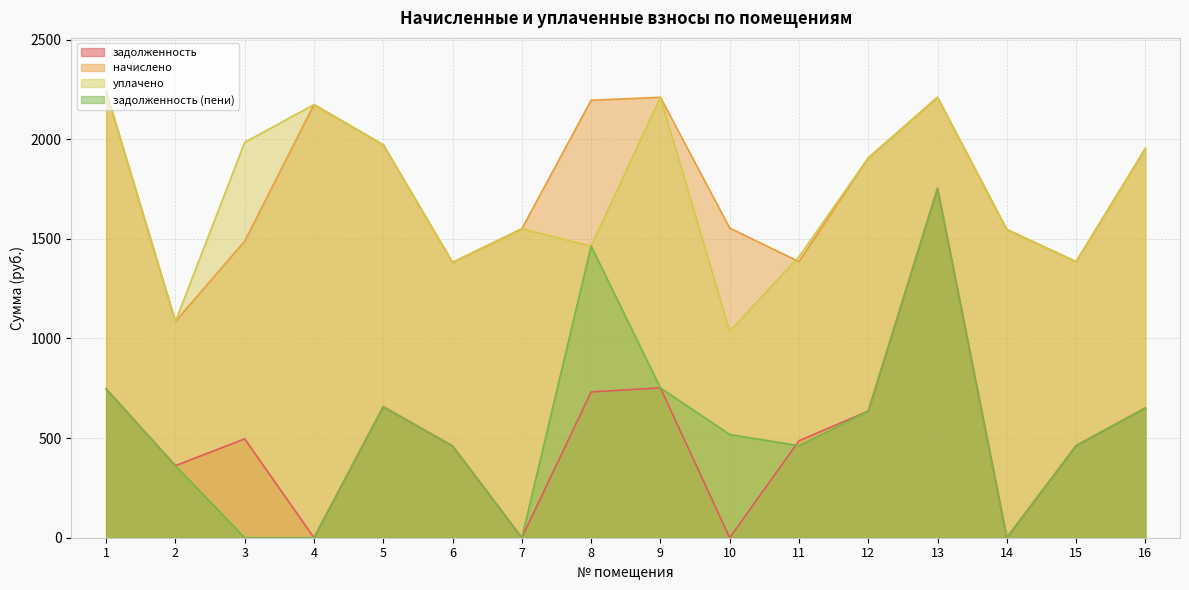

Which series has the widest spread of values?

задолженность